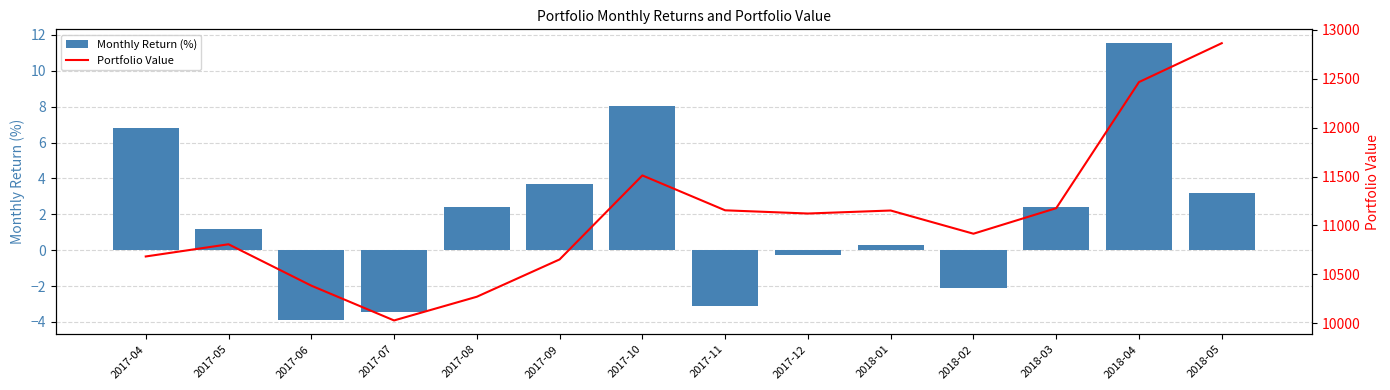

At how many categories does at least one series exceed 4822?

14